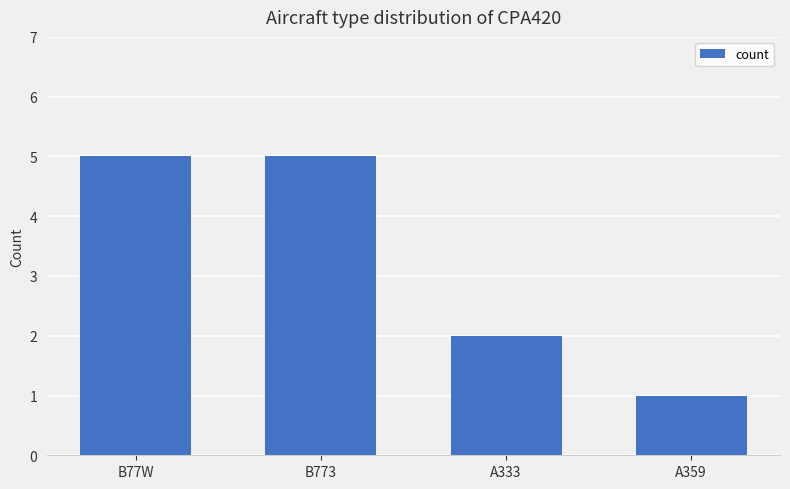

At which category does the chart reach its minimum across all series?

A359